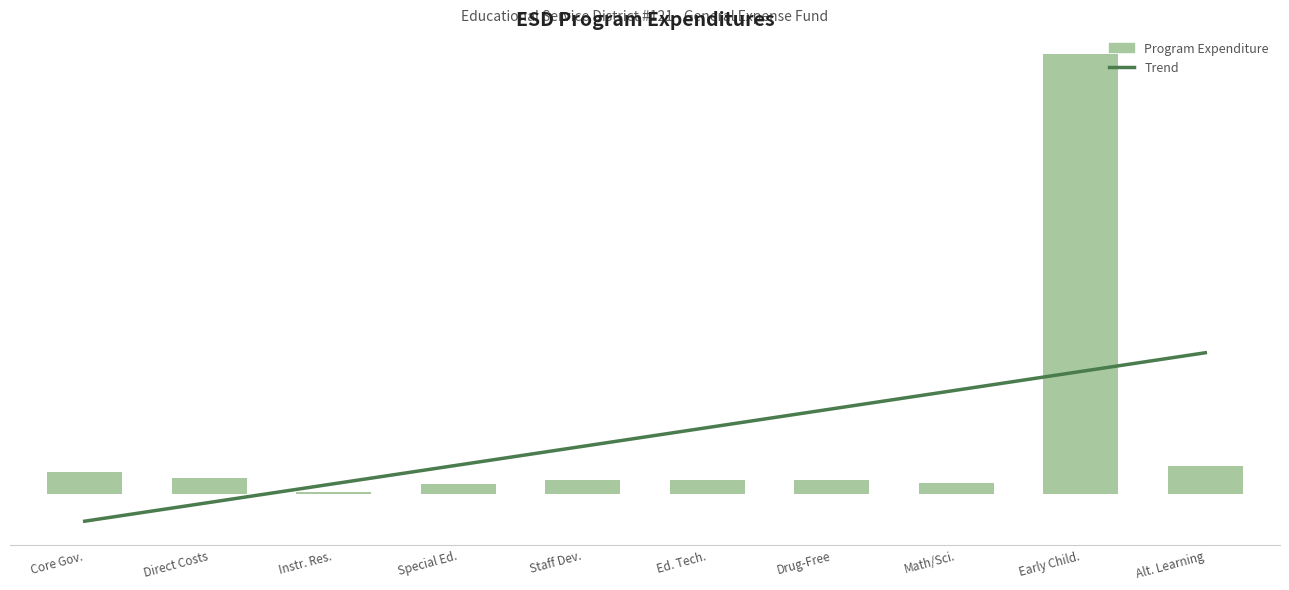

Count the number of values greater than 1673015.

5